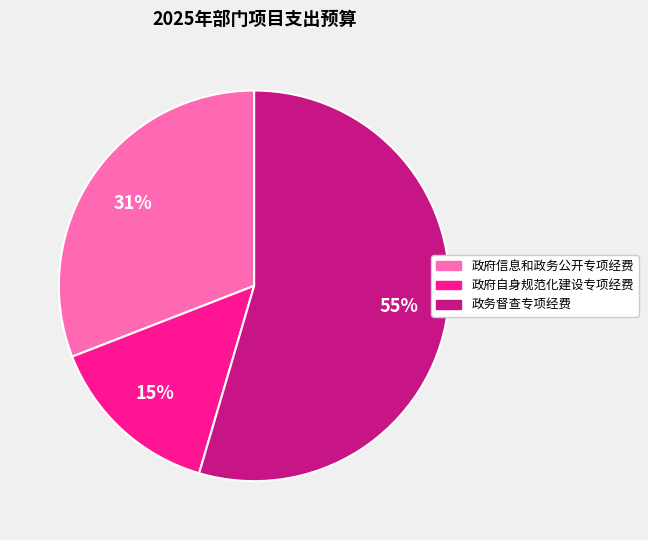

What is the majority slice?

政务督查专项经费